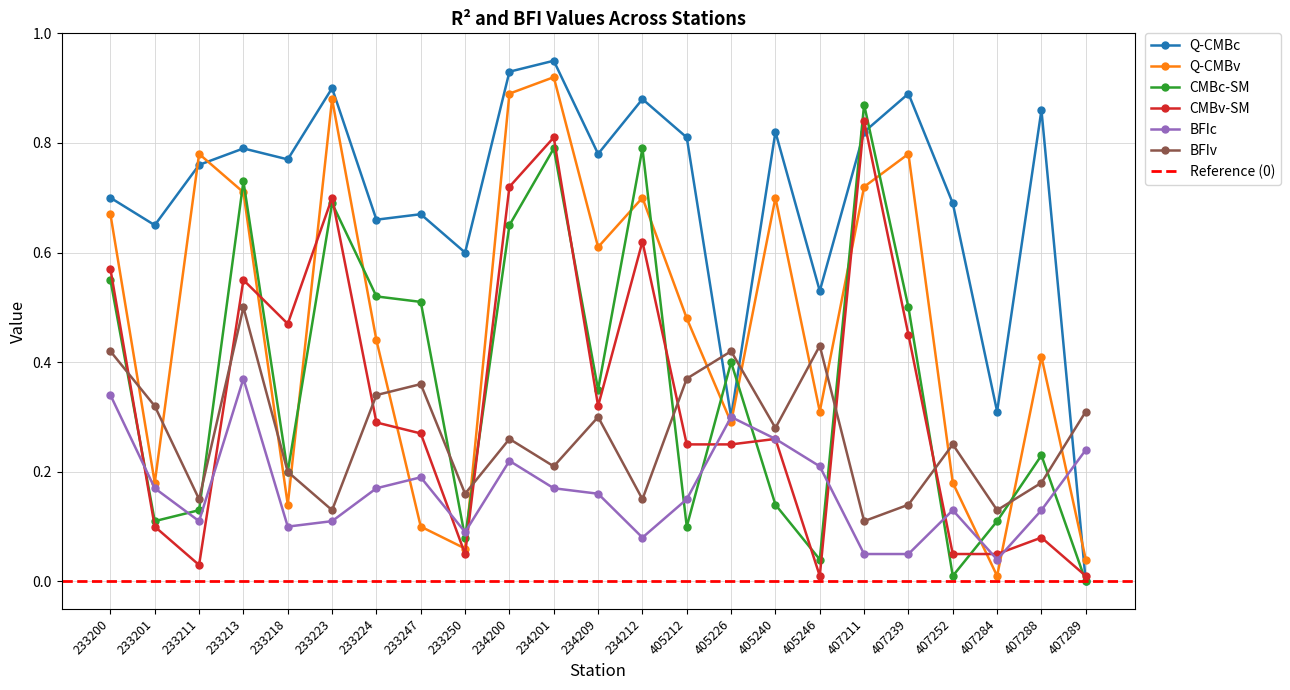

Which label corresponds to the largest value in the chart?

234201